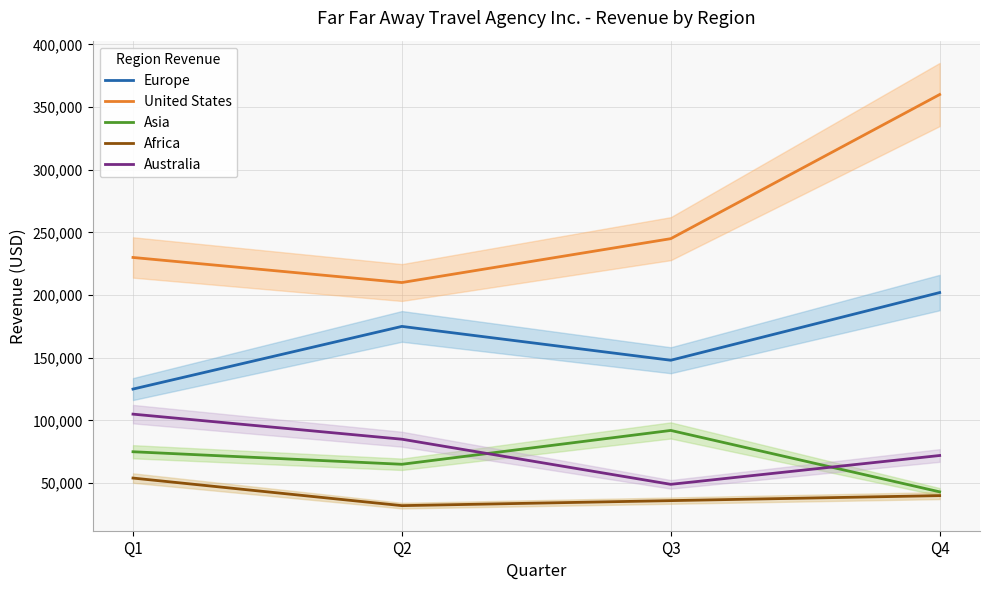

Is this an area chart (filled region under the line)?

No